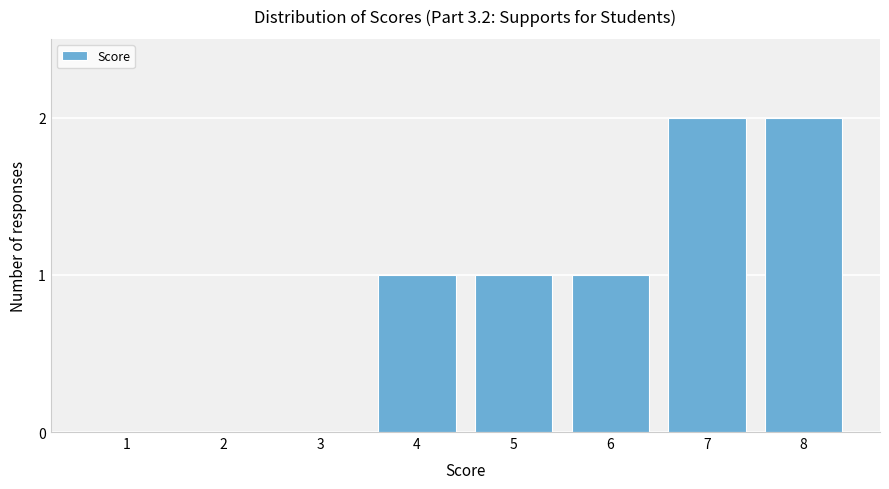

Reading right to left, extract all data points from this chart.

8=2	7=2	6=1	5=1	4=1	3=0	2=0	1=0